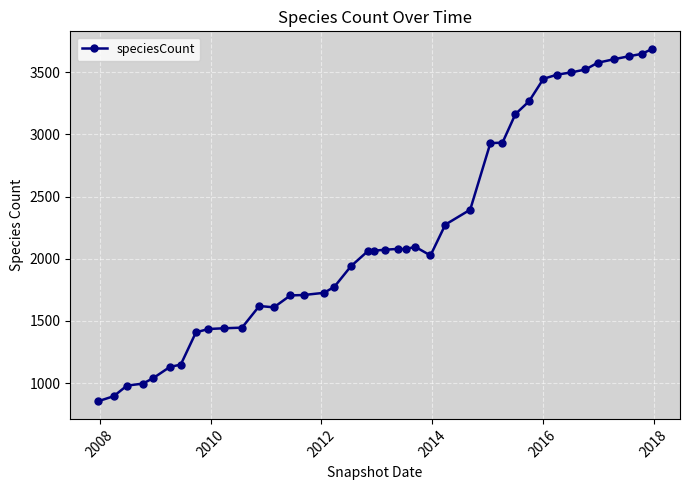

What is the sum of all values?

88366